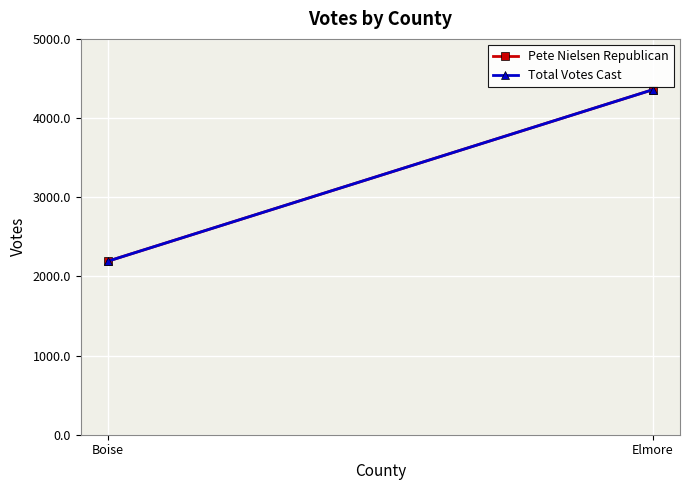

What is the smallest value displayed?

2192